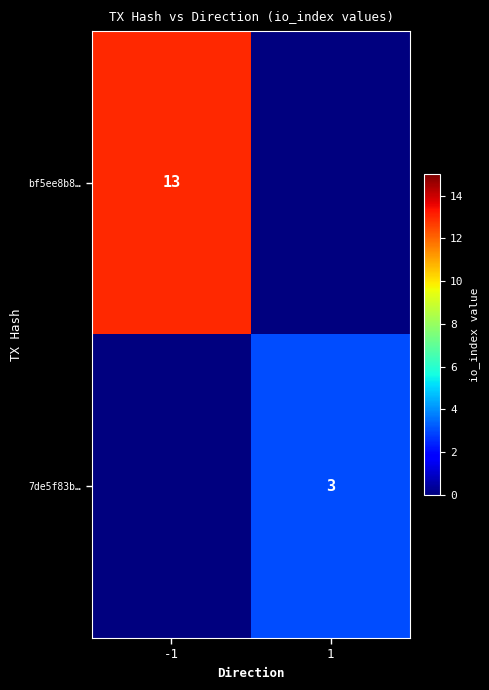

The value of 7de5f83b… at 1 is 2. True or false?

False